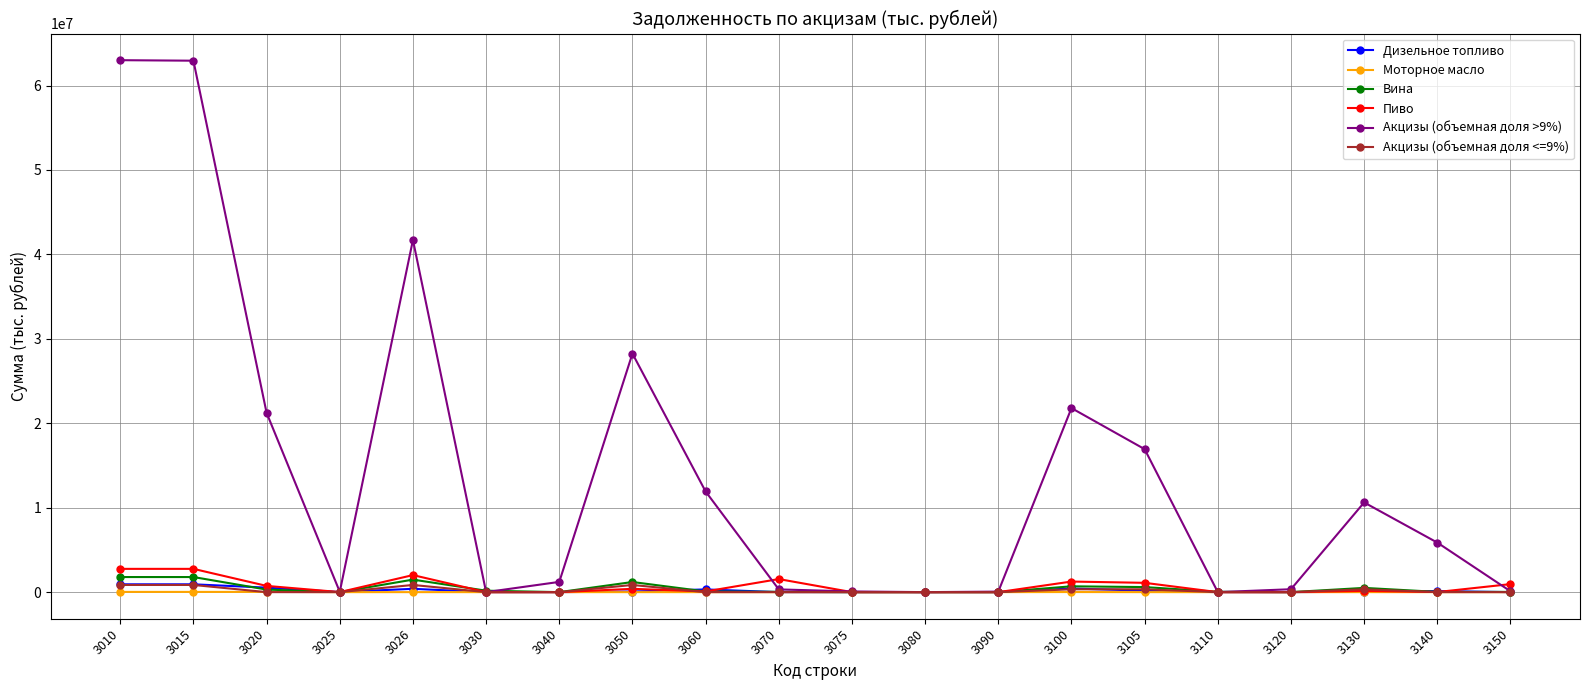

What are all the series names shown in the legend?

Дизельное топливо, Моторное масло, Вина, Пиво, Акцизы (объемная доля >9%), Акцизы (объемная доля <=9%)